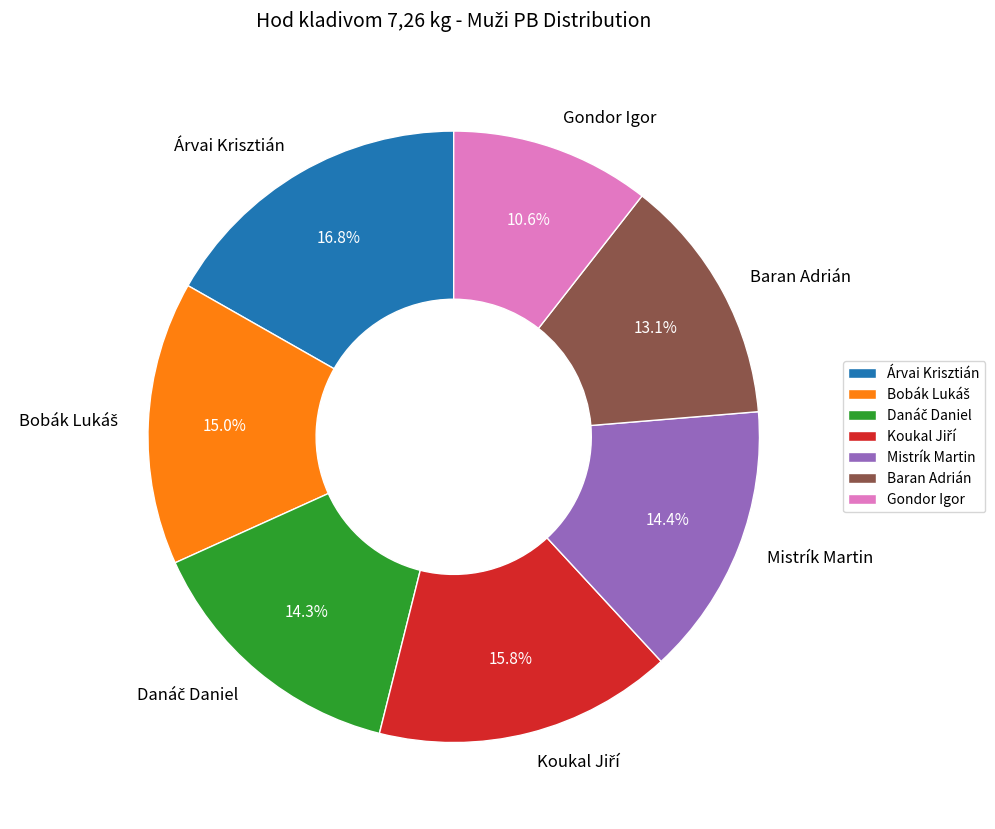

Combined, do Árvai Krisztián and Gondor Igor account for over 50%?

No